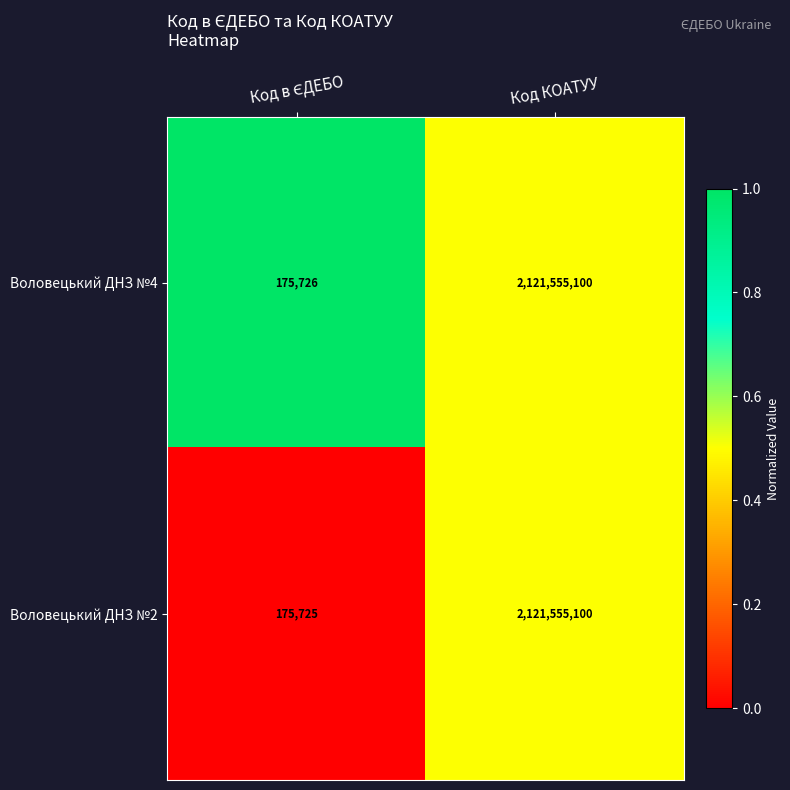

Count the number of categories in the chart.

2